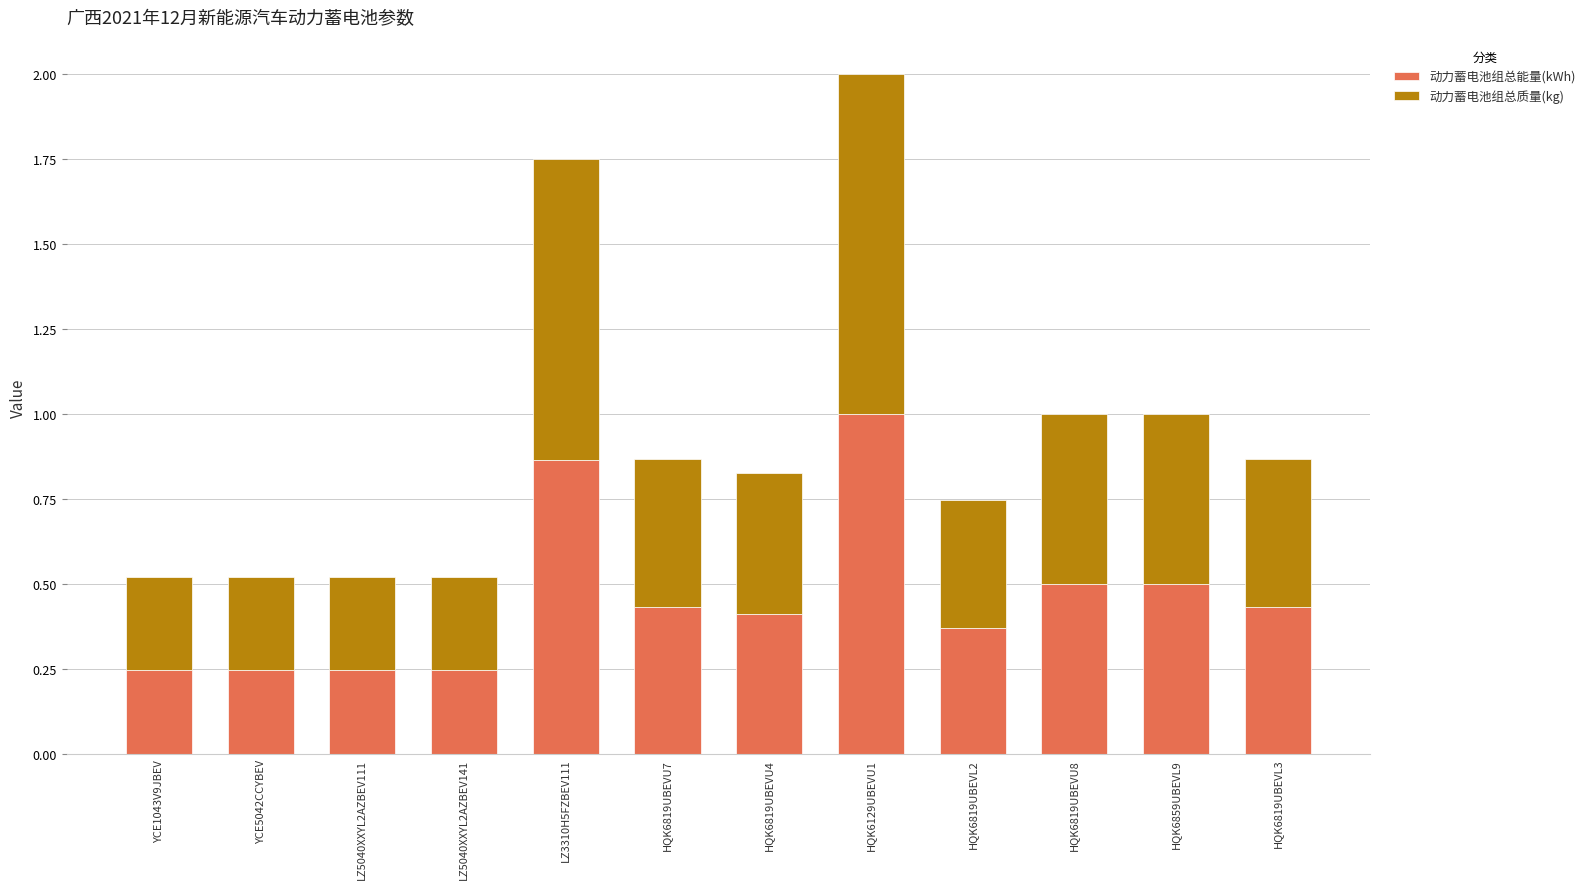

Does the chart contain stacked bars?

Yes